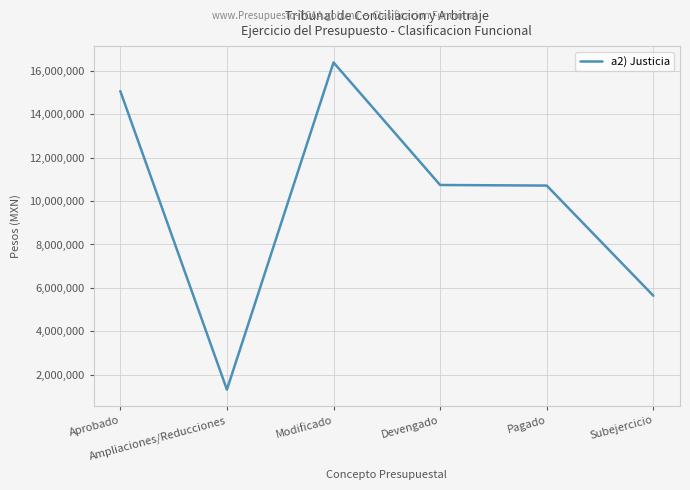

Read the value at Ampliaciones/Reducciones, to the nearest 50.

1318100